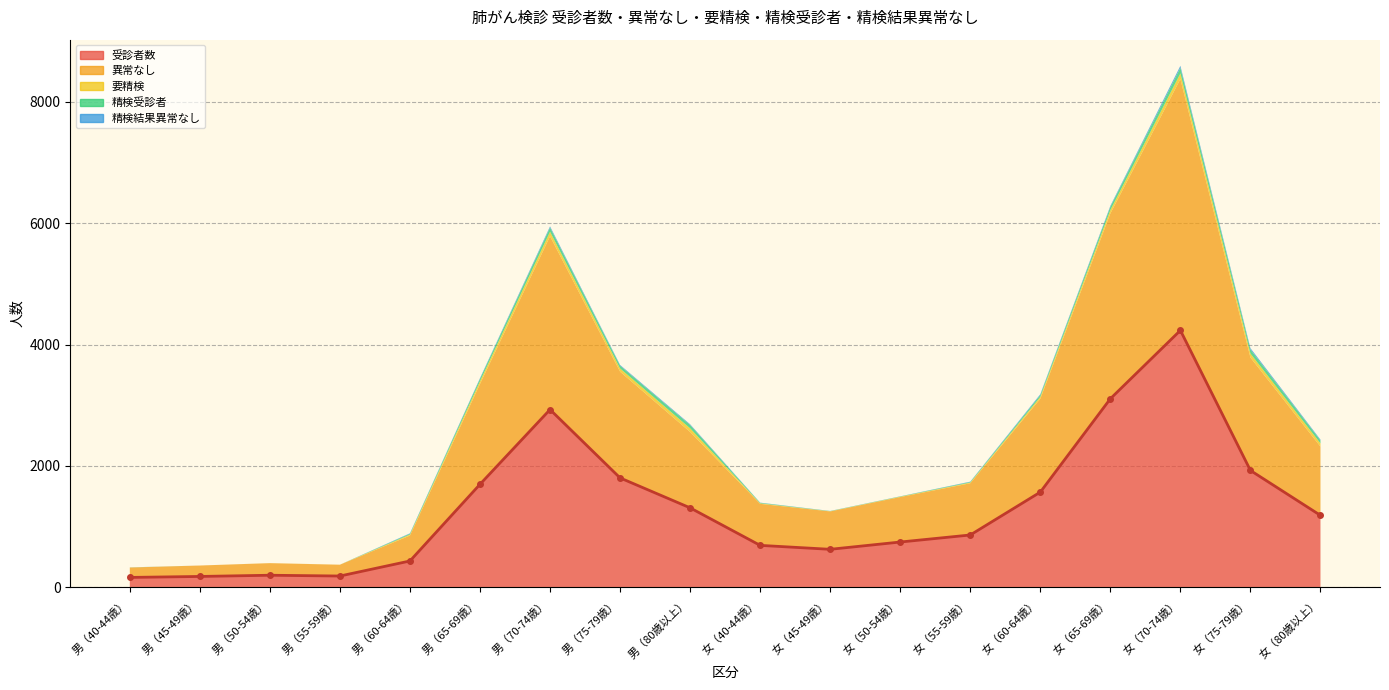

Which category has the lowest value in the 要精検 series?

男（45-49歳）